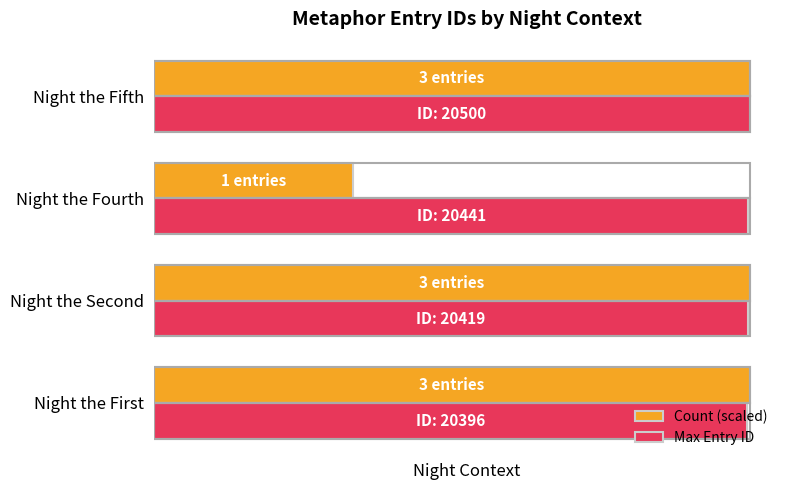

At how many categories does at least one series exceed 8561?

4